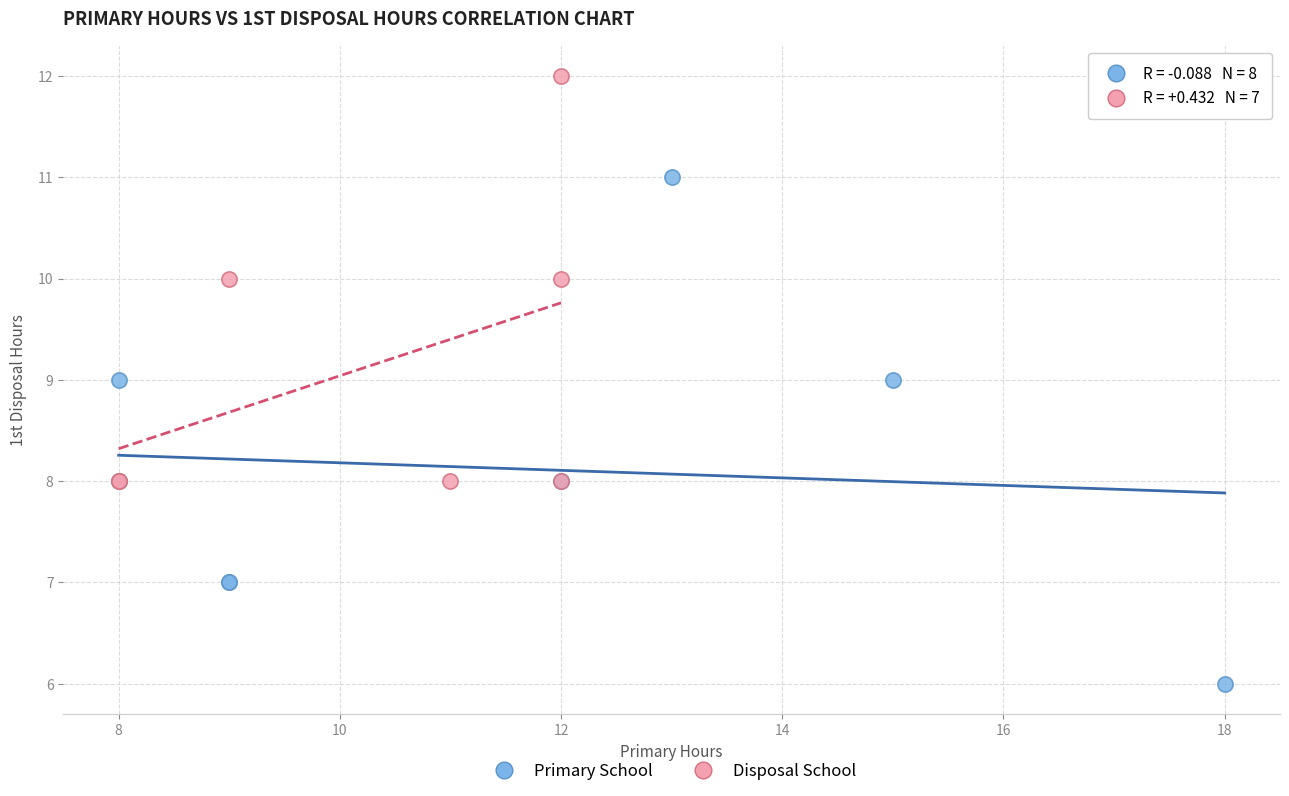

Which series reaches the maximum Y coordinate?

Disposal School